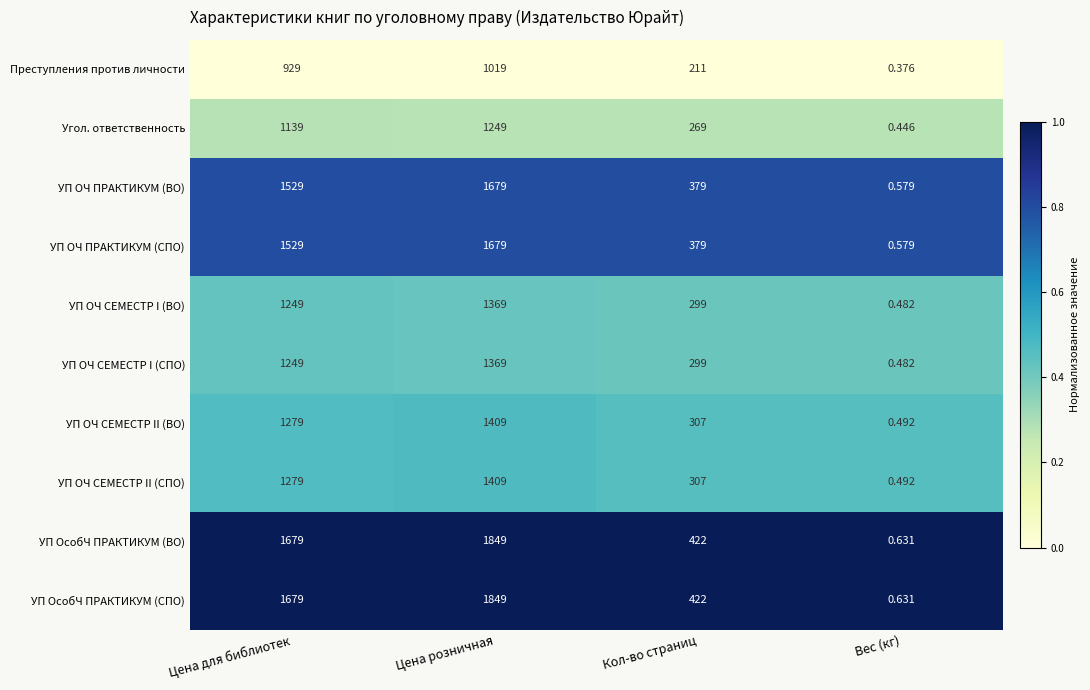

List the labels in order of УП ОсобЧ ПРАКТИКУМ (СПО) value, smallest first.

Вес (кг), Кол-во страниц, Цена для библиотек, Цена розничная